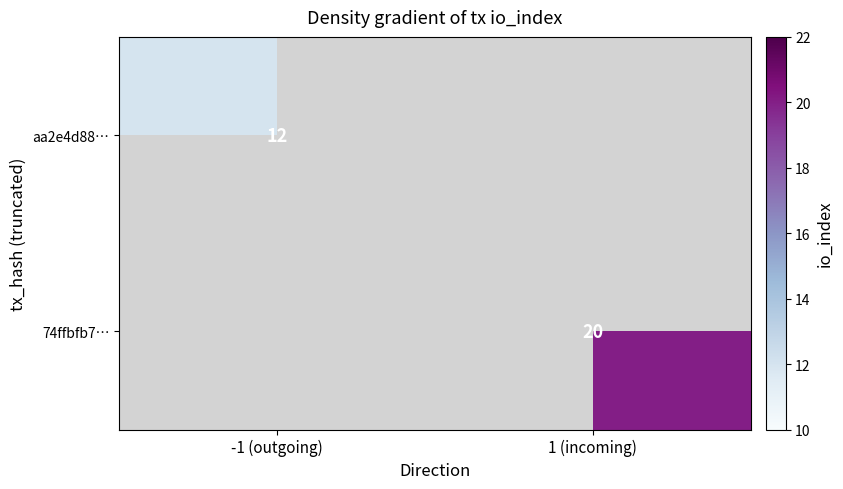

At which label is aa2e4d88… closest to 12?

-1 (outgoing)